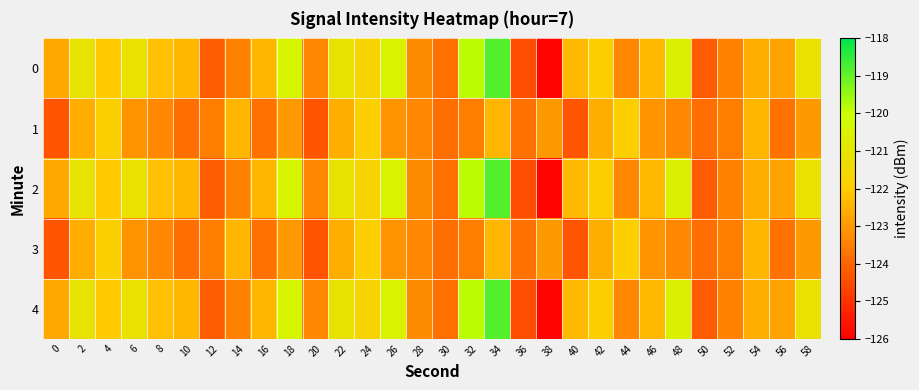

At which category is the sum across all series the highest?

34